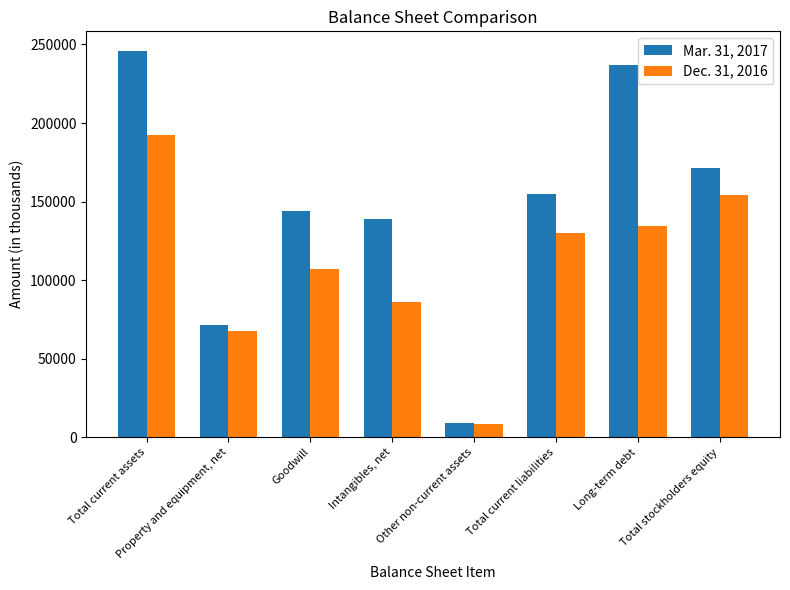

The Dec. 31, 2016 series shows 147132 at Intangibles, net. True or false?

False